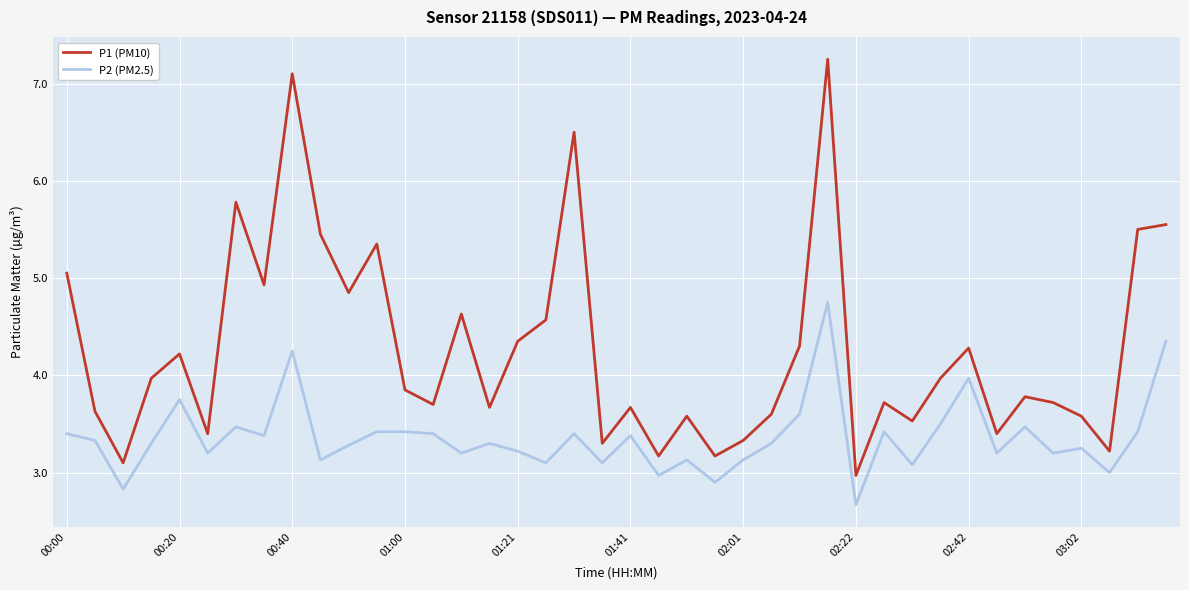

Which series has the largest total across all categories?

P1 (PM10)